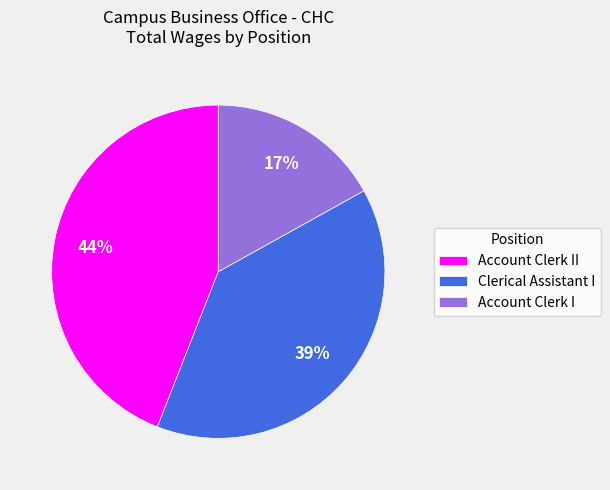

The Account Clerk II slice represents 57% of the pie. True or false?

False